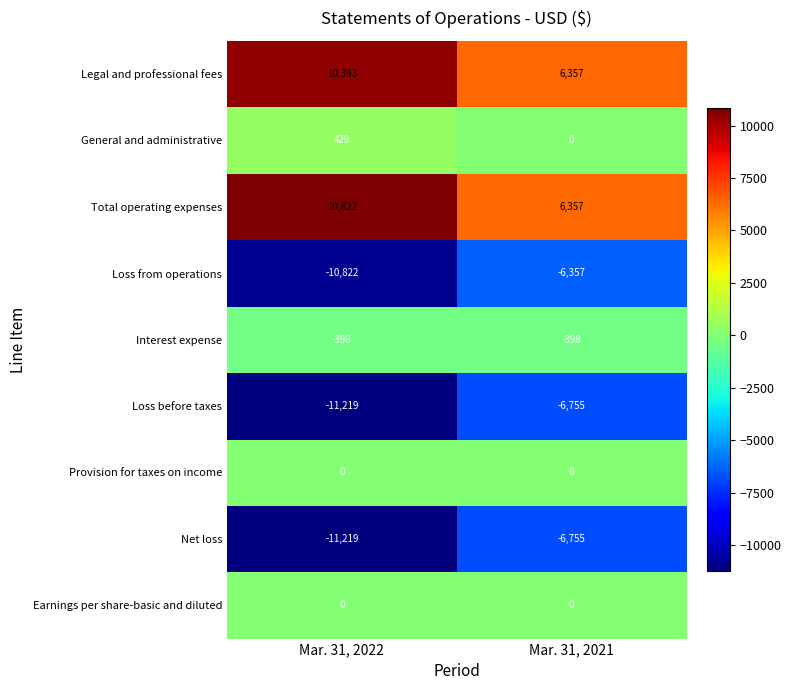

What is the total value across all series at Mar. 31, 2022?

-12014